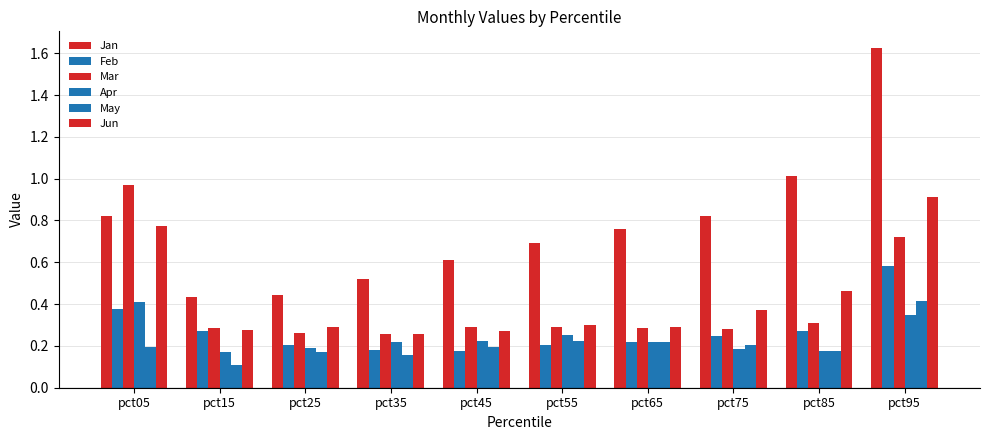

What is the difference between the maximum and minimum values in the May series?

0.3